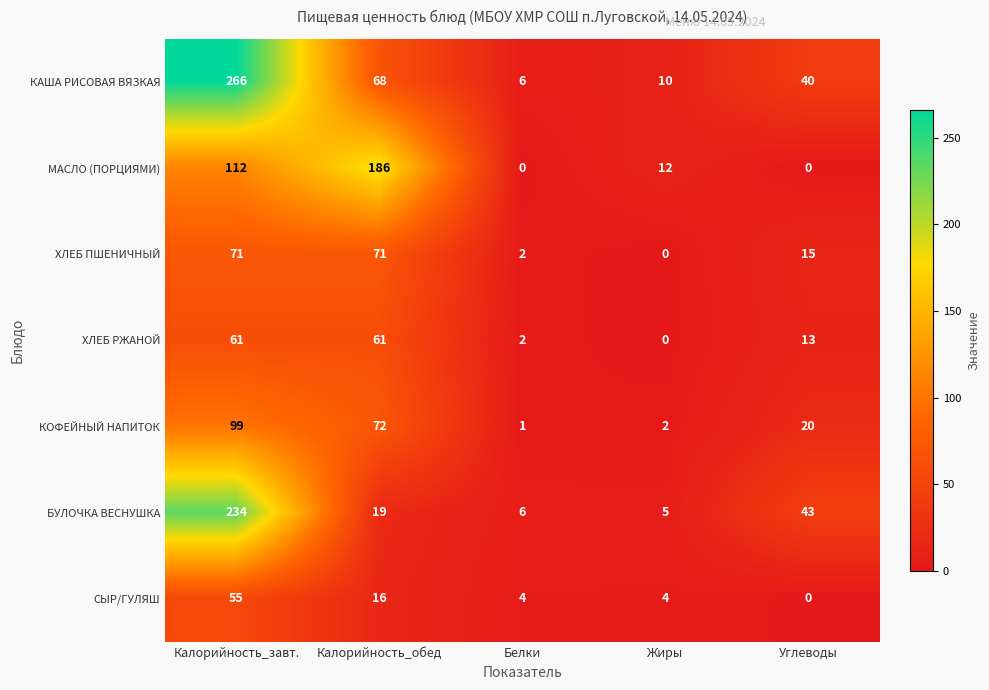

What is the average value of the КОФЕЙНЫЙ НАПИТОК series?

39